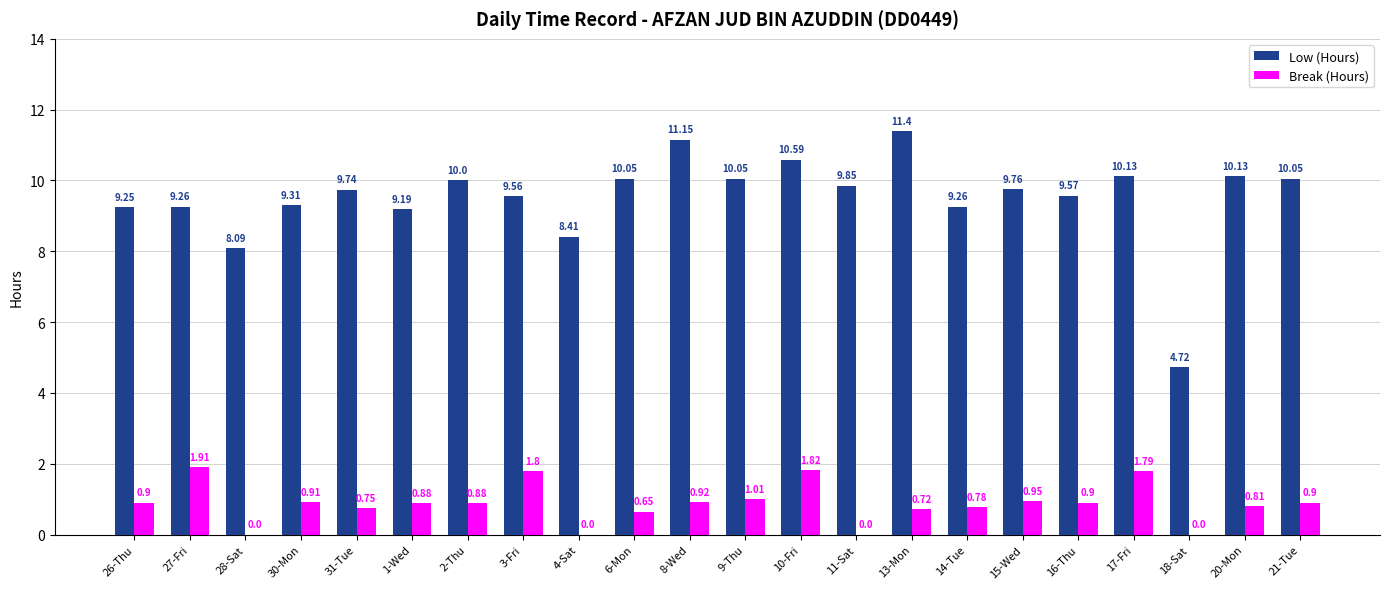

Where is Low (Hours) nearest to the value 8?

28-Sat